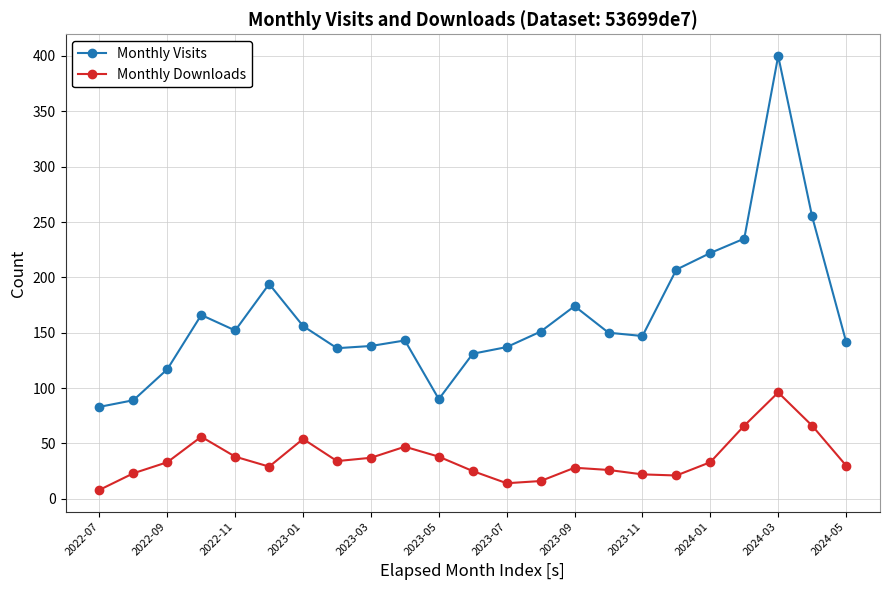

Rank the series by their average value, from lowest to highest.

Monthly Downloads, Monthly Visits